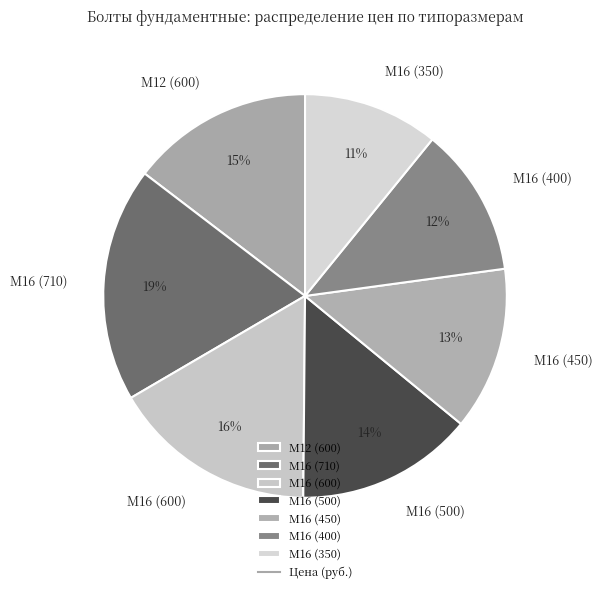

Is there any slice that represents more than half of the pie?

No